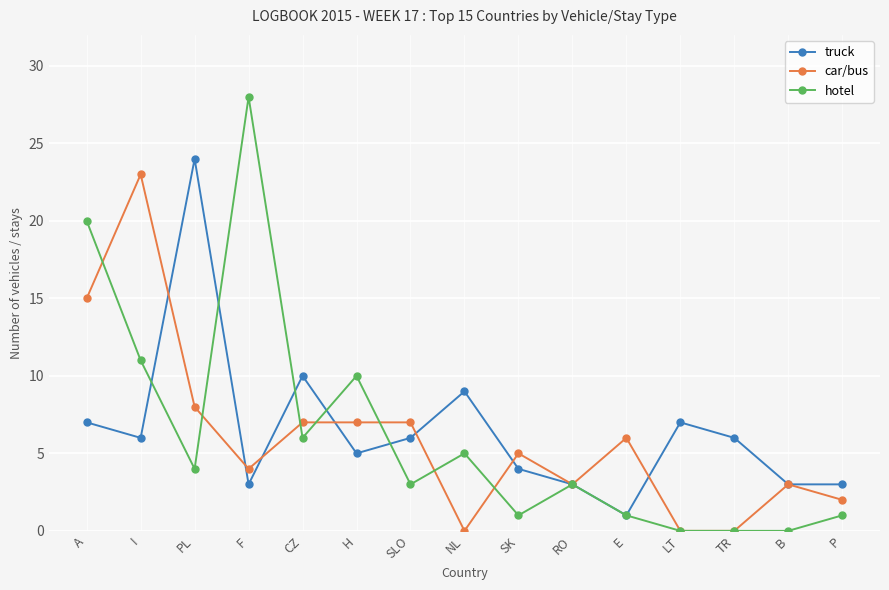

True or false: truck has a value of 3 at RO.

True